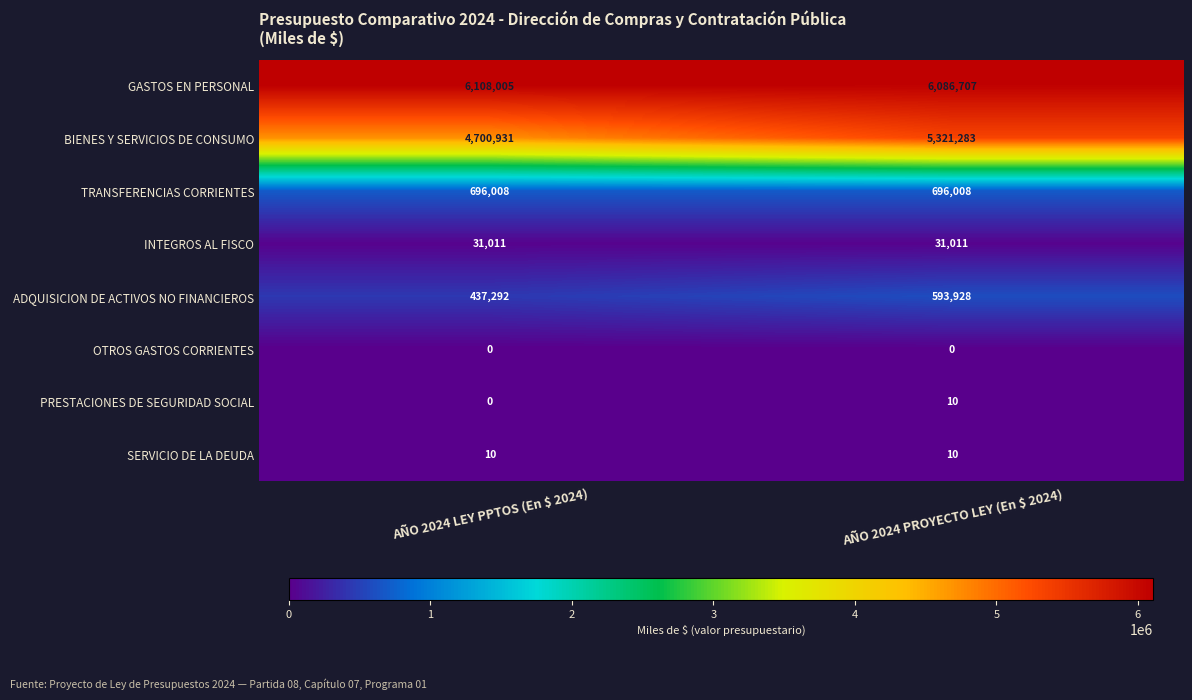

What is the average value of the BIENES Y SERVICIOS DE CONSUMO series?

5011107